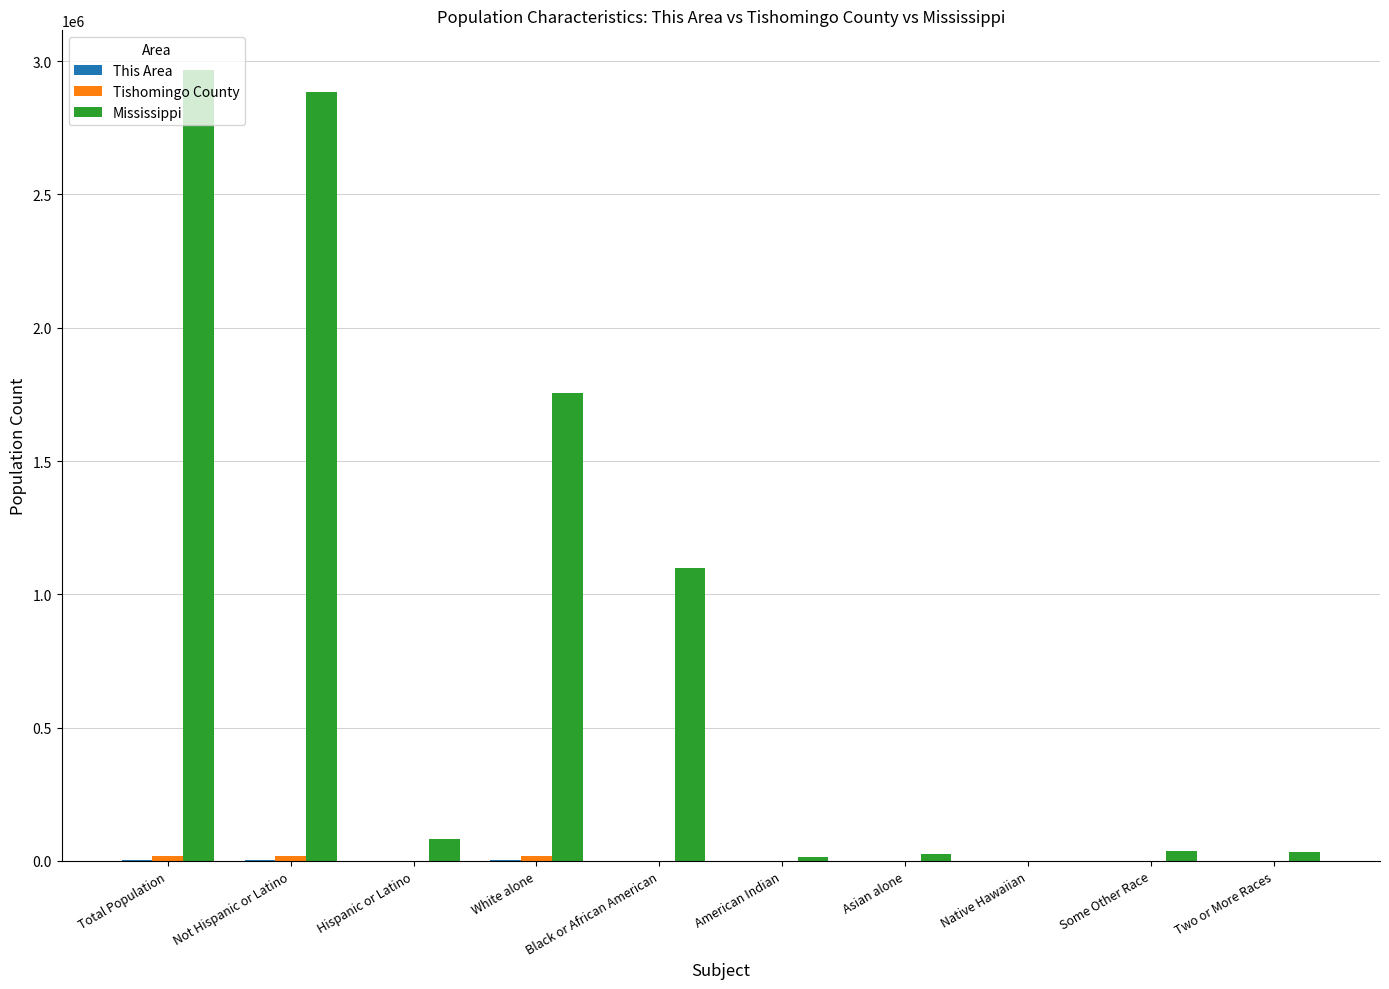

What is the sum of all Mississippi values?

8901891